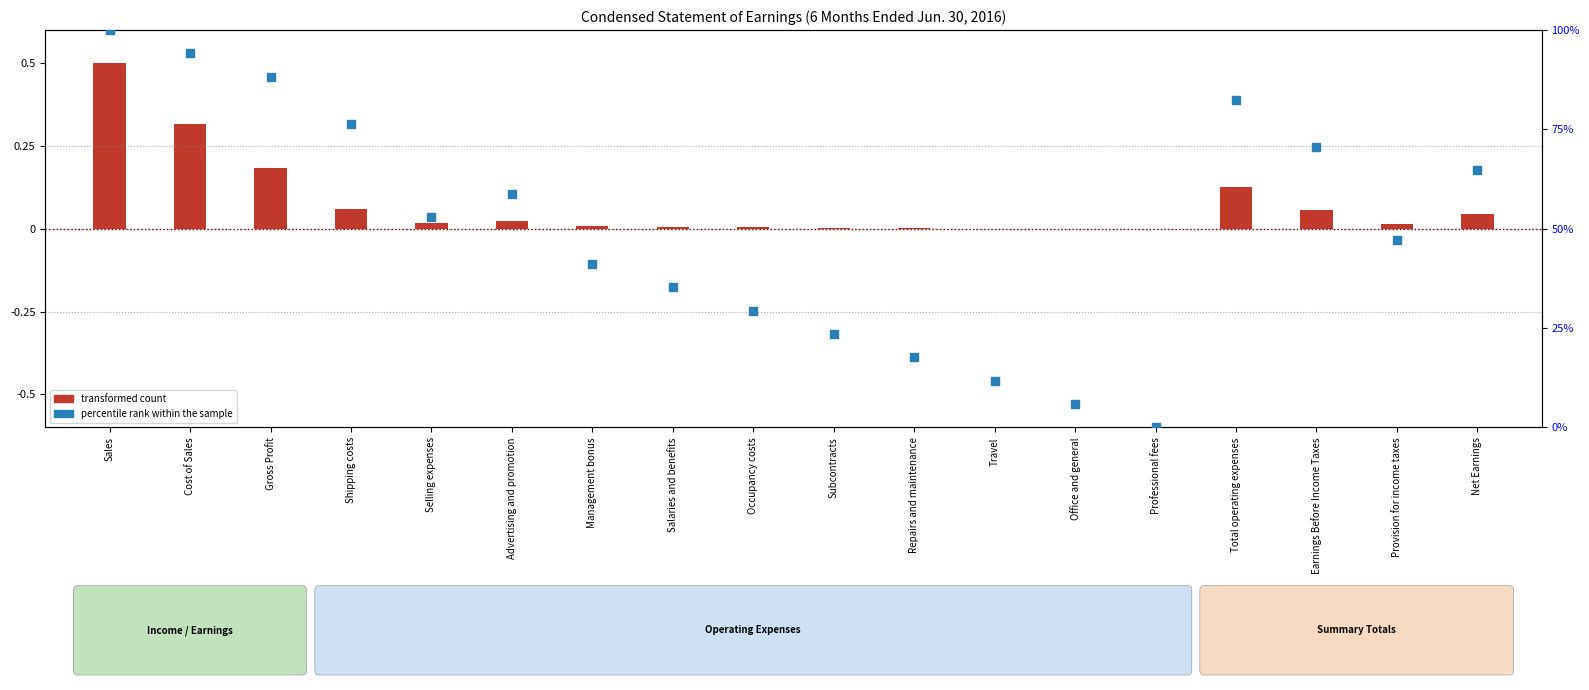

At which category is the sum across all series the highest?

Sales